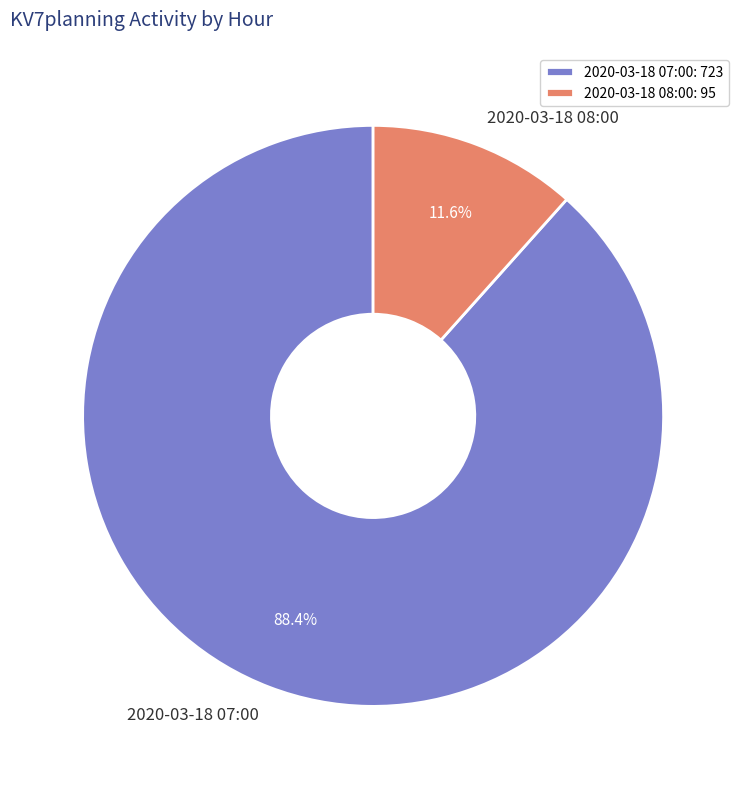

Is there any slice that represents more than half of the pie?

Yes